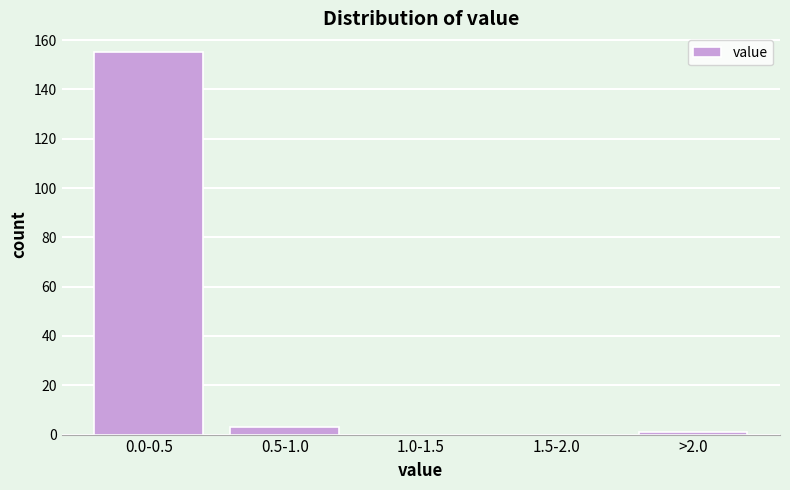

Reading left to right, what are all the values shown in this chart?

0.0-0.5=155	0.5-1.0=3	1.0-1.5=0	1.5-2.0=0	>2.0=1